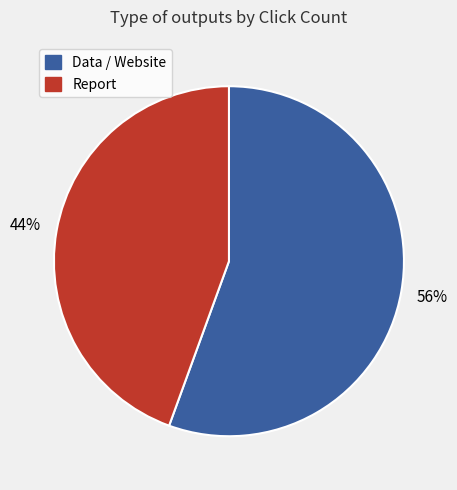

Does any single category account for the majority?

Yes